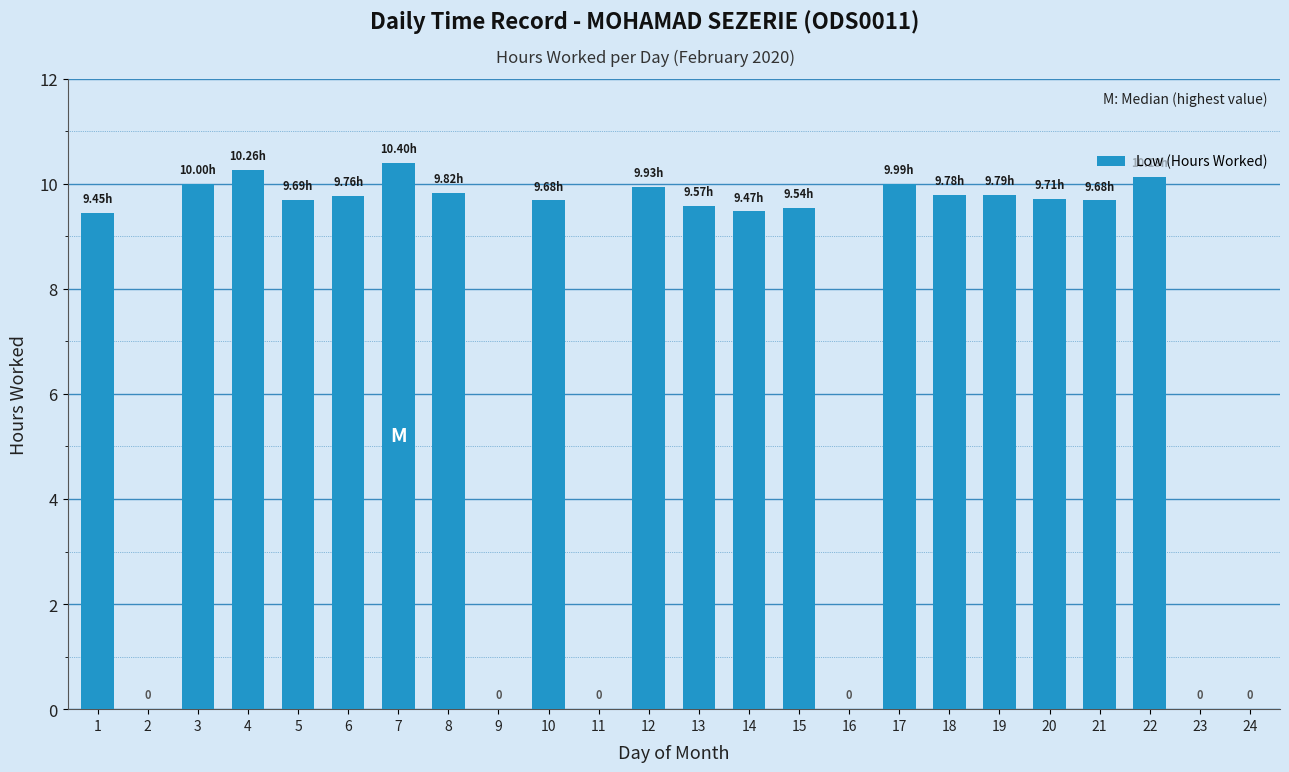

What is the sum of all values?

176.7